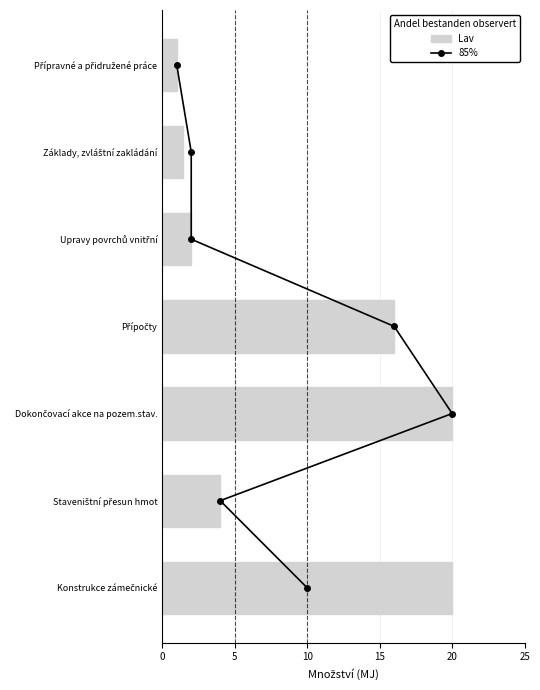

What is the greatest value displayed?

20.0